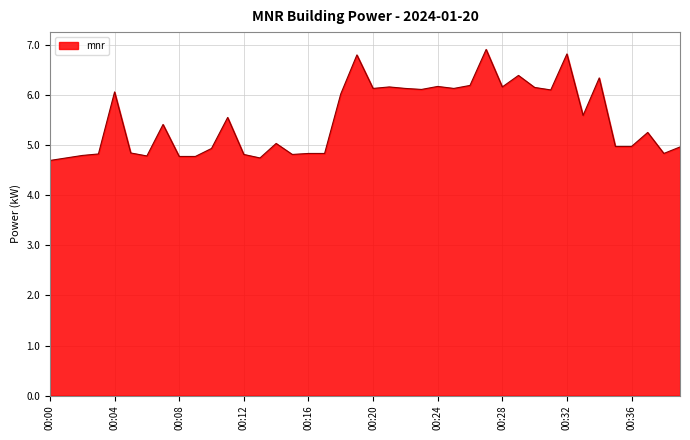

What is the smallest value displayed?

4.7